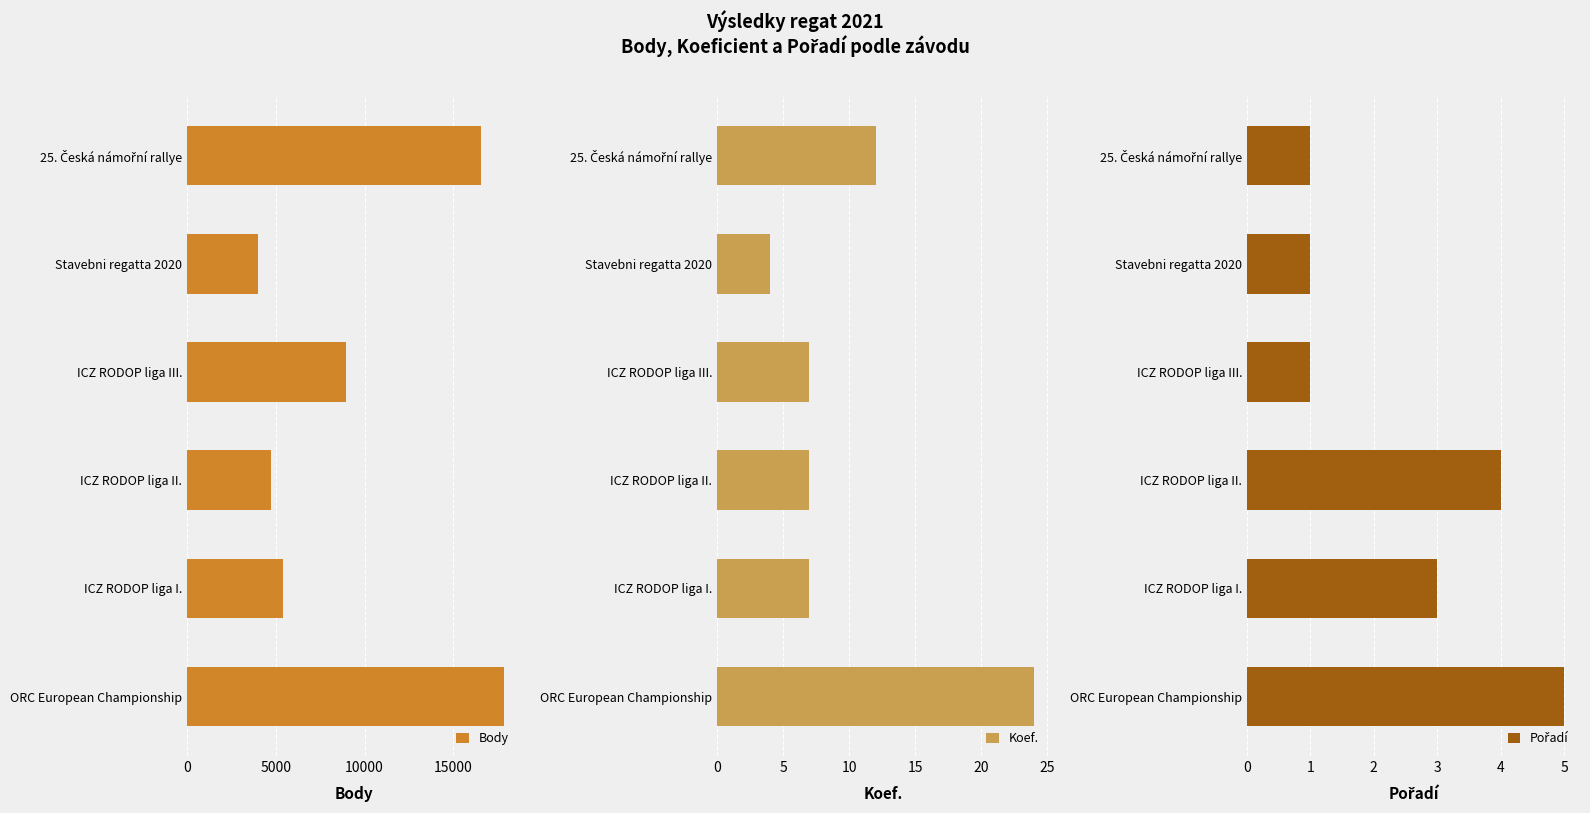

True or false: Body has a value of 7444 at ICZ RODOP liga I..

False